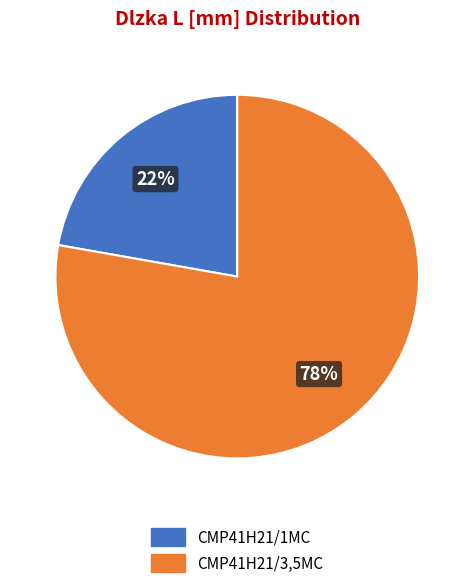

Which slice is the smallest?

CMP41H21/1MC